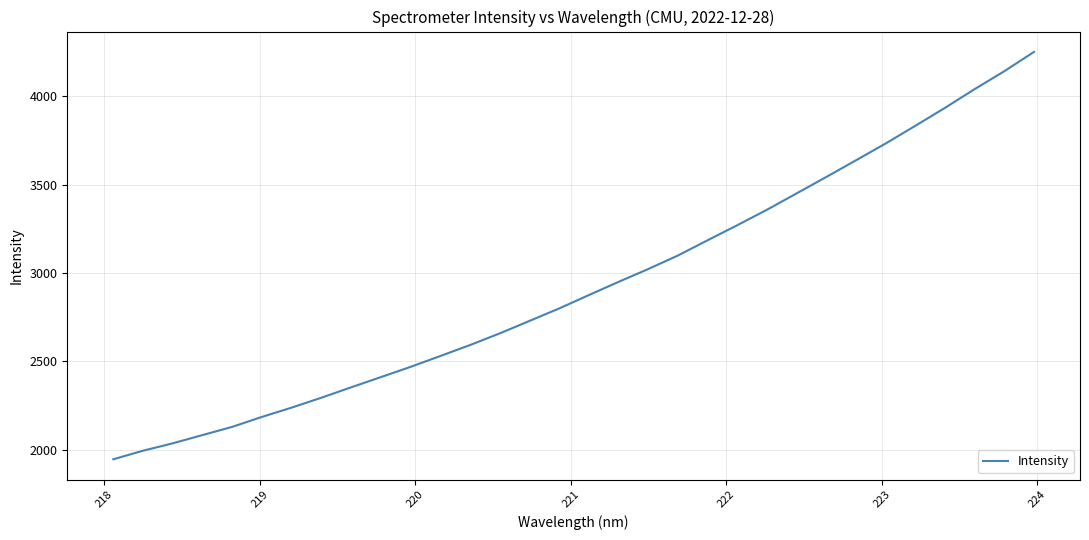

What is the maximum value shown in the chart?

4249.8